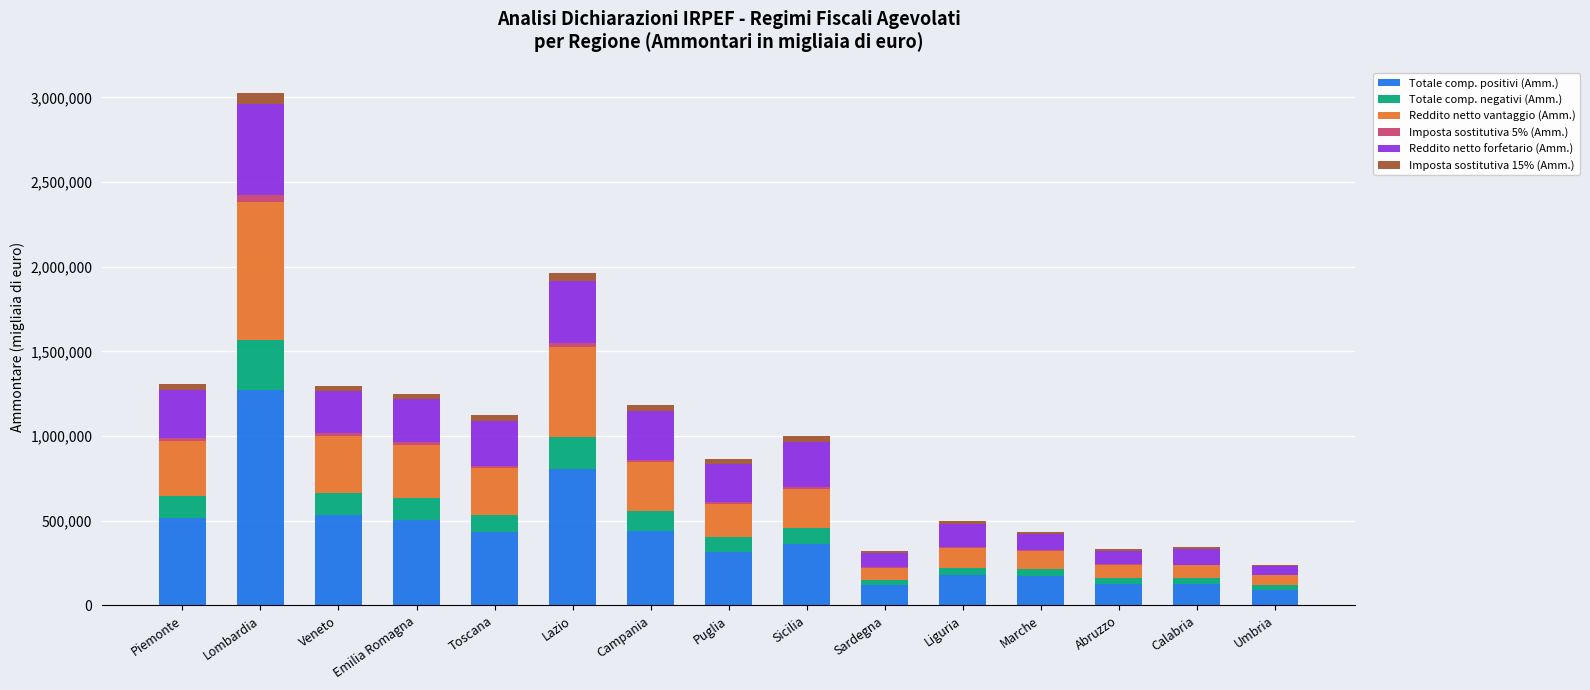

At which category is the sum across all series the highest?

Lombardia